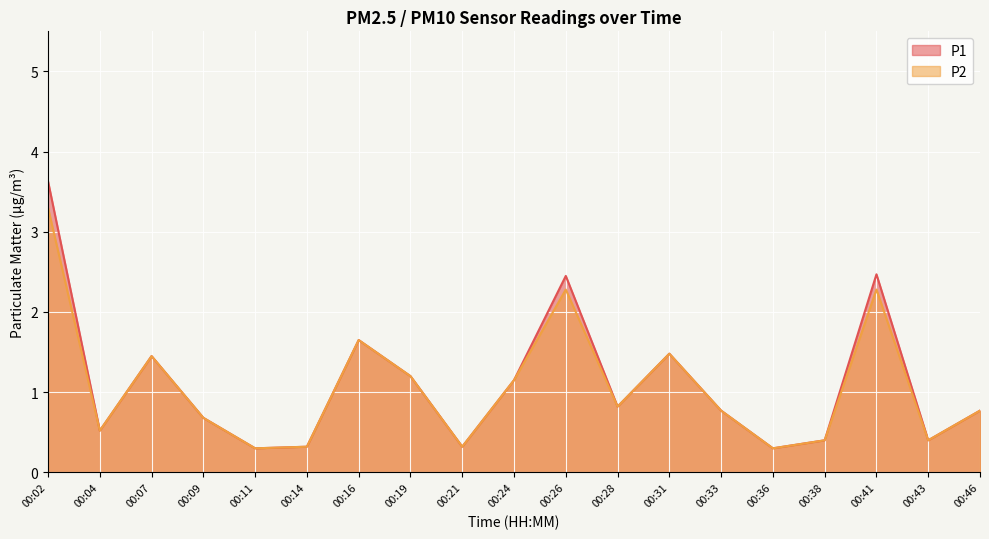

Between 00:38 and 00:33, which is larger?

00:33